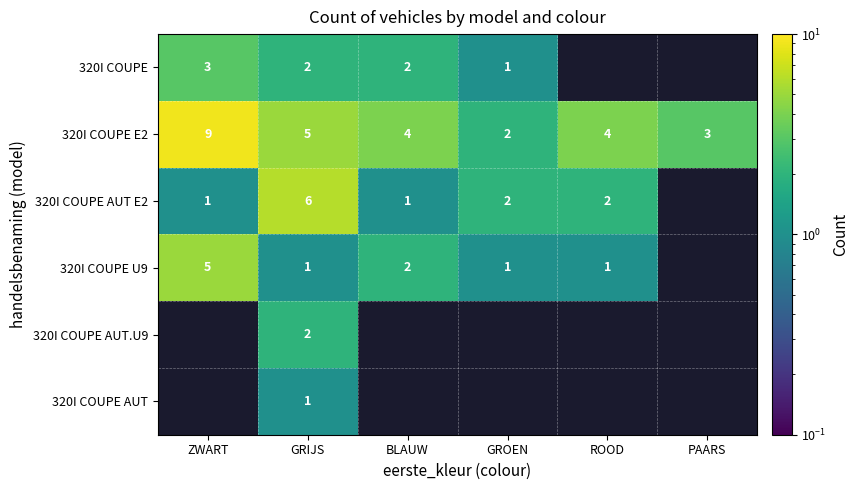

Count the number of categories in the chart.

6